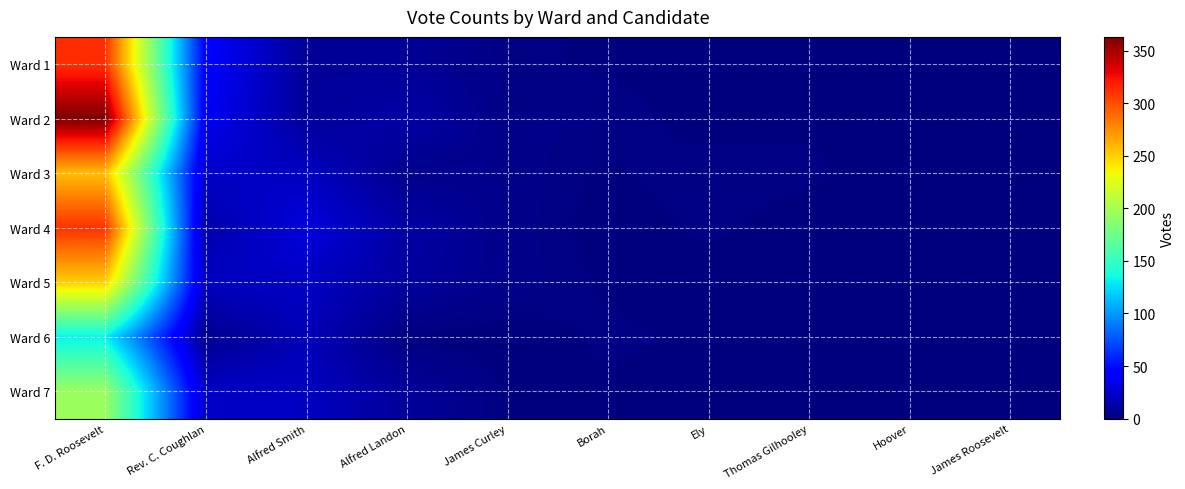

Reading right to left, transcribe all the data shown in this chart.

Ward 1: James Roosevelt=0	Hoover=1	Thomas Gilhooley=0	Ely=0	Borah=1	James Curley=2	Alfred Landon=8	Alfred Smith=8	Rev. C. Coughlan=42	F. D. Roosevelt=312
Ward 2: James Roosevelt=0	Hoover=0	Thomas Gilhooley=1	Ely=0	Borah=3	James Curley=3	Alfred Landon=13	Alfred Smith=9	Rev. C. Coughlan=37	F. D. Roosevelt=363
Ward 3: James Roosevelt=1	Hoover=0	Thomas Gilhooley=2	Ely=3	Borah=1	James Curley=4	Alfred Landon=5	Alfred Smith=21	Rev. C. Coughlan=24	F. D. Roosevelt=257
Ward 4: James Roosevelt=1	Hoover=0	Thomas Gilhooley=0	Ely=2	Borah=0	James Curley=4	Alfred Landon=12	Alfred Smith=30	Rev. C. Coughlan=14	F. D. Roosevelt=311
Ward 5: James Roosevelt=0	Hoover=1	Thomas Gilhooley=0	Ely=0	Borah=1	James Curley=4	Alfred Landon=10	Alfred Smith=22	Rev. C. Coughlan=21	F. D. Roosevelt=251
Ward 6: James Roosevelt=1	Hoover=0	Thomas Gilhooley=0	Ely=1	Borah=2	James Curley=0	Alfred Landon=1	Alfred Smith=18	Rev. C. Coughlan=5	F. D. Roosevelt=131
Ward 7: James Roosevelt=0	Hoover=1	Thomas Gilhooley=0	Ely=0	Borah=1	James Curley=1	Alfred Landon=9	Alfred Smith=21	Rev. C. Coughlan=23	F. D. Roosevelt=195